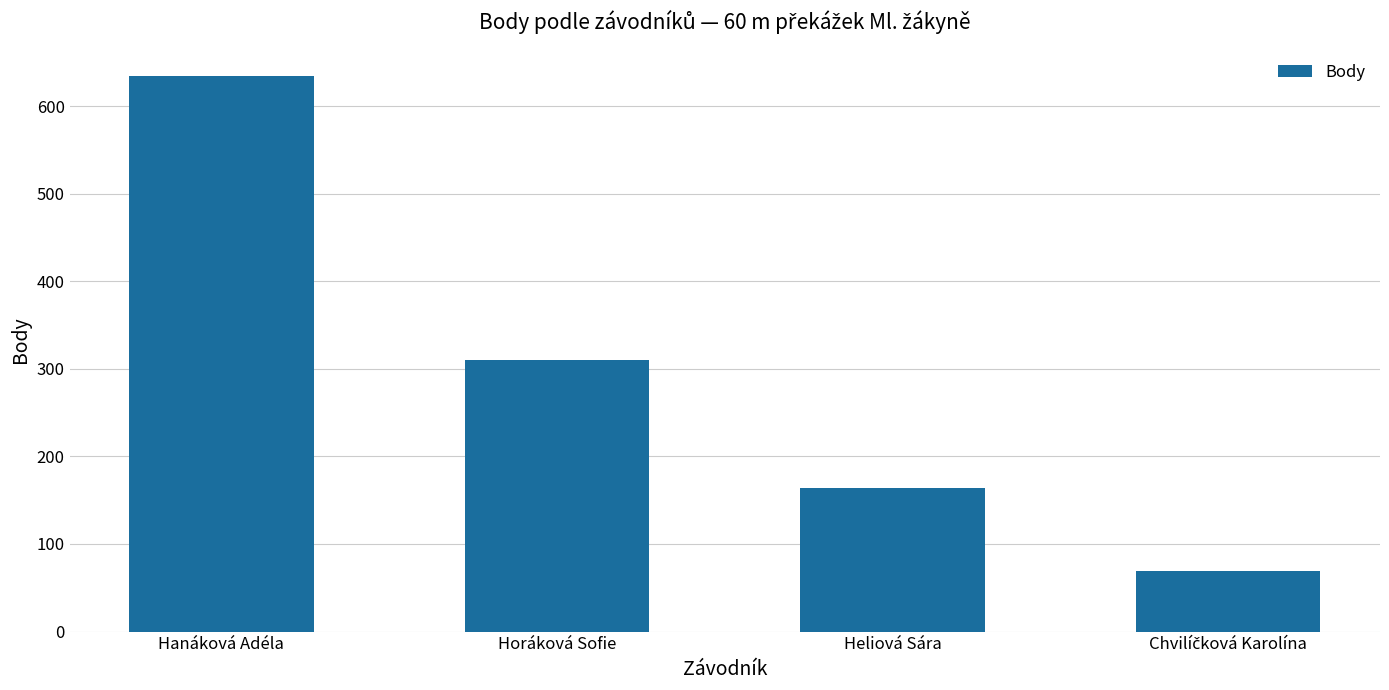

What is the sum of all values?

1177